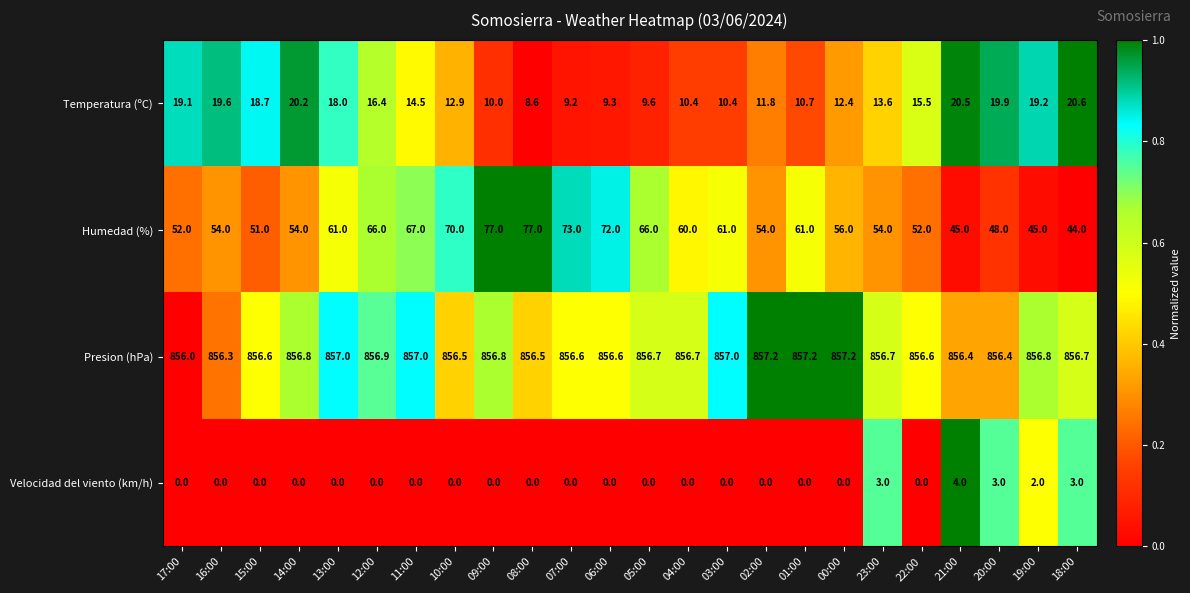

Rank the series at 14:00 from highest to lowest value.

Presion (hPa), Humedad (%), Temperatura (ºC), Velocidad del viento (km/h)